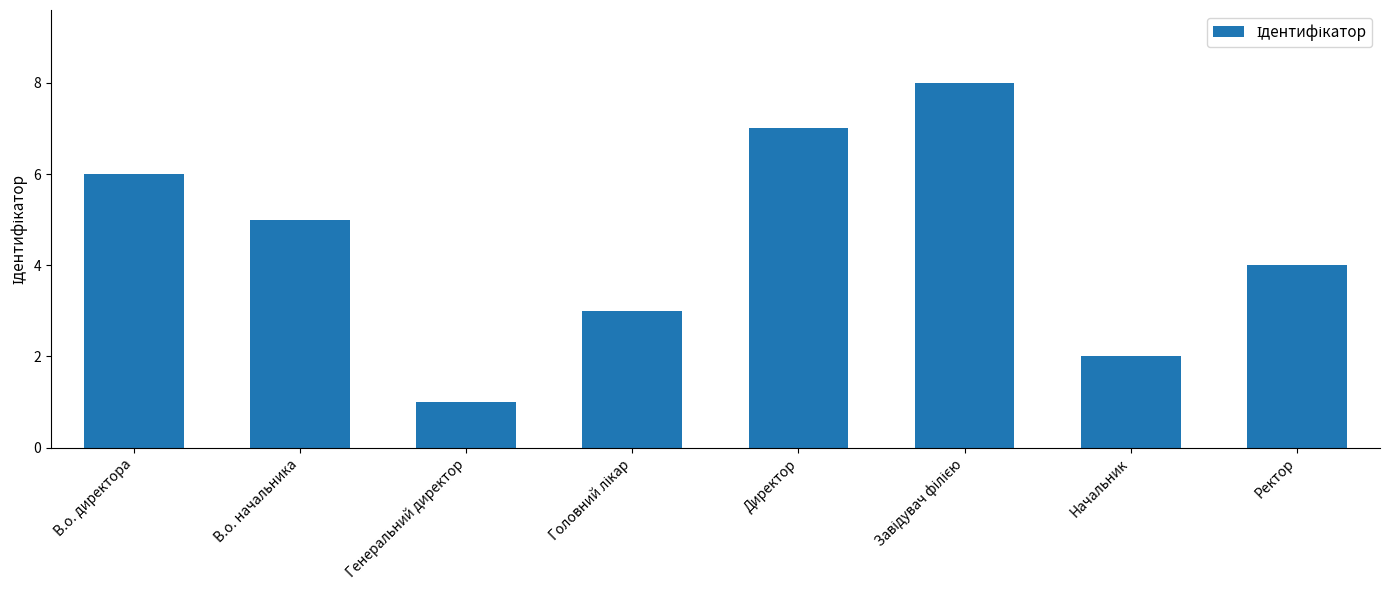

Reading left to right, extract all data points from this chart.

6	5	1	3	7	8	2	4